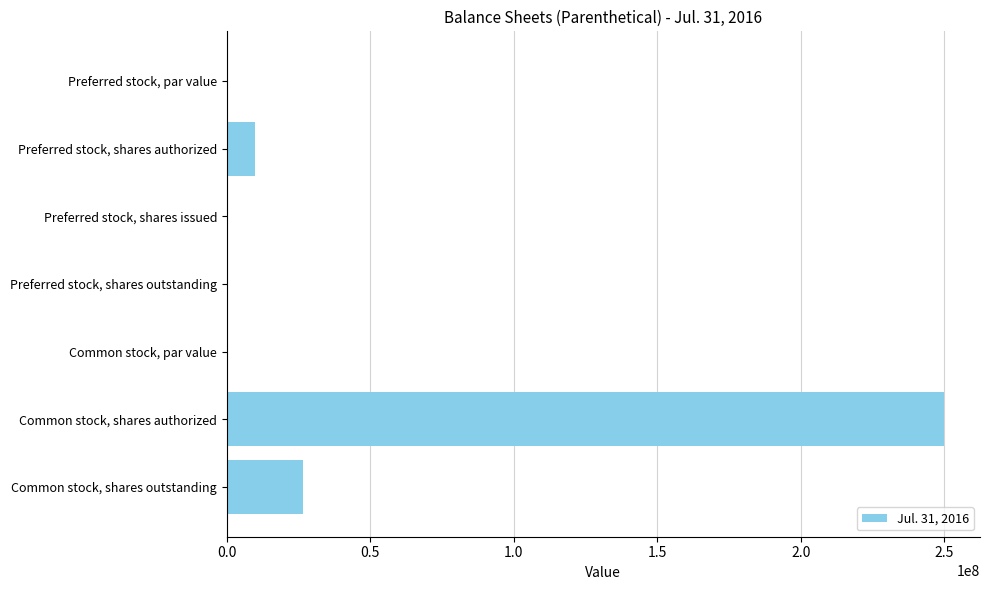

Between Common stock, shares authorized and Common stock, par value, which is larger?

Common stock, shares authorized